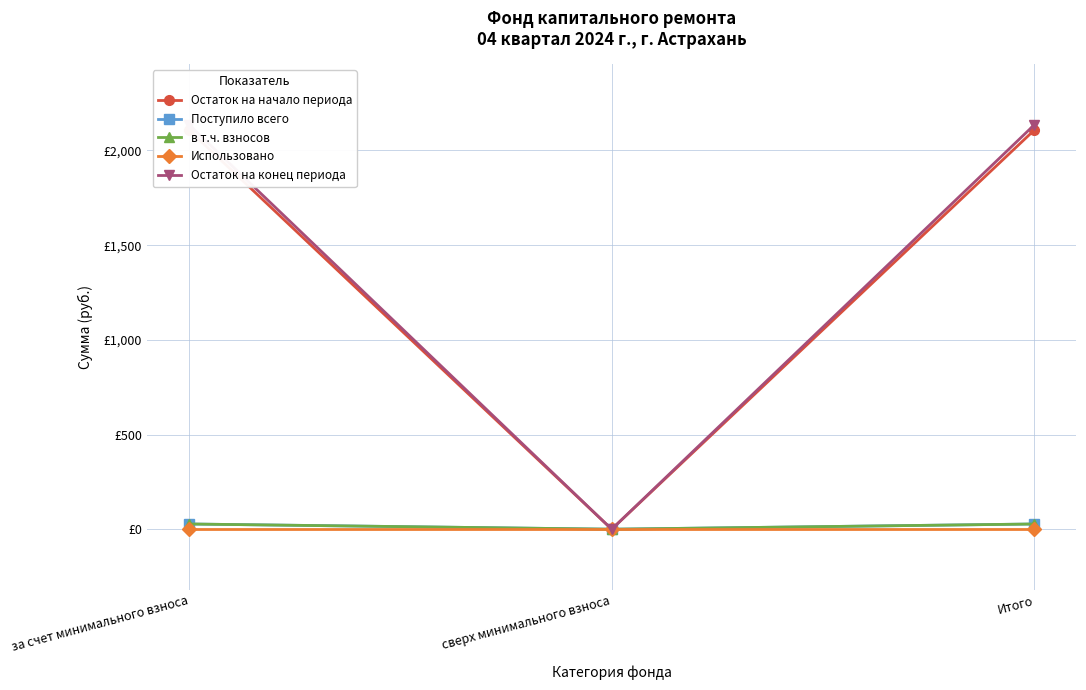

What is the average value of the Поступило всего series?

18.4